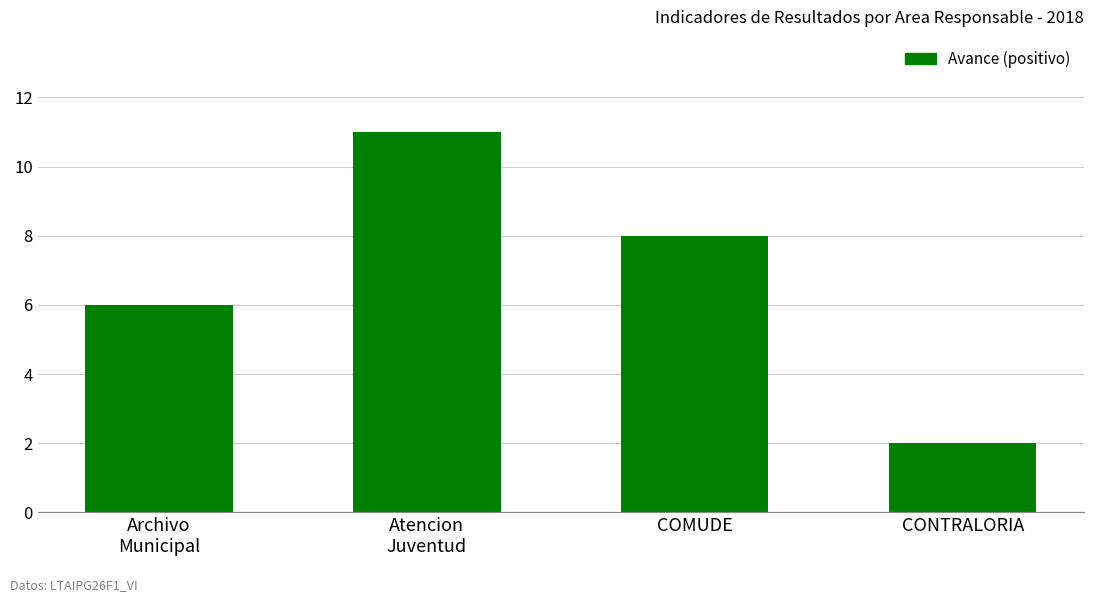

What is the value of the 4th bar from the left?

2